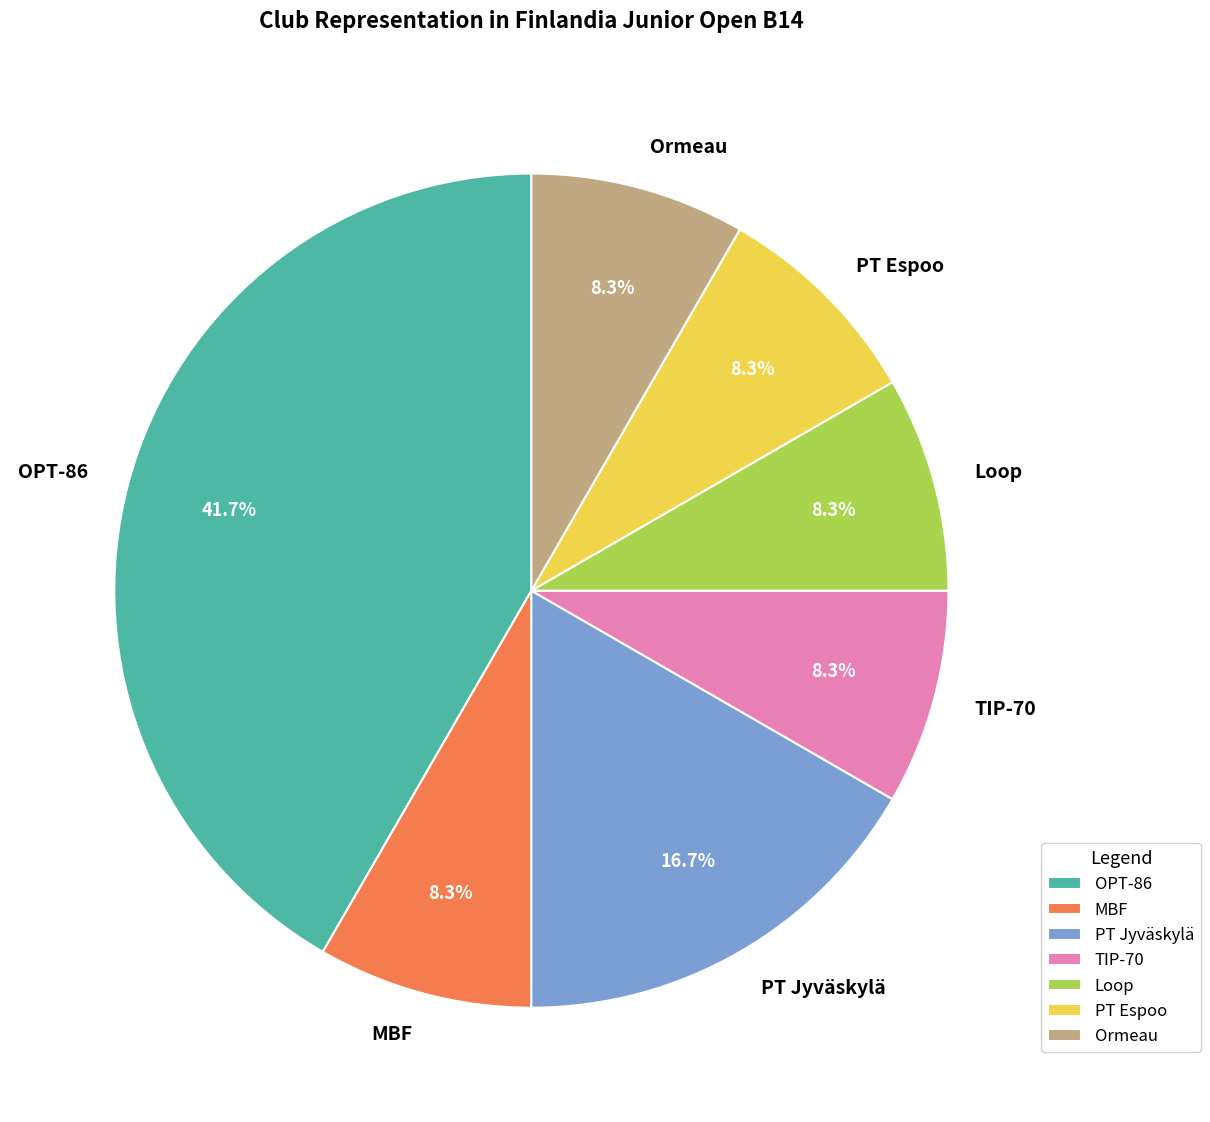

What is the largest slice in the pie chart?

OPT-86